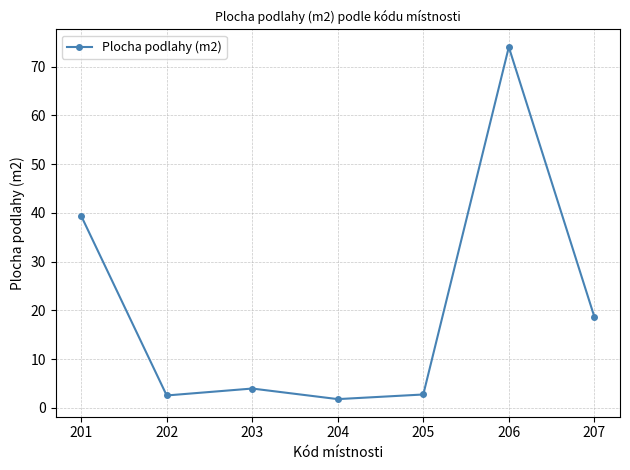

What is the approximate value at 204?

1.8